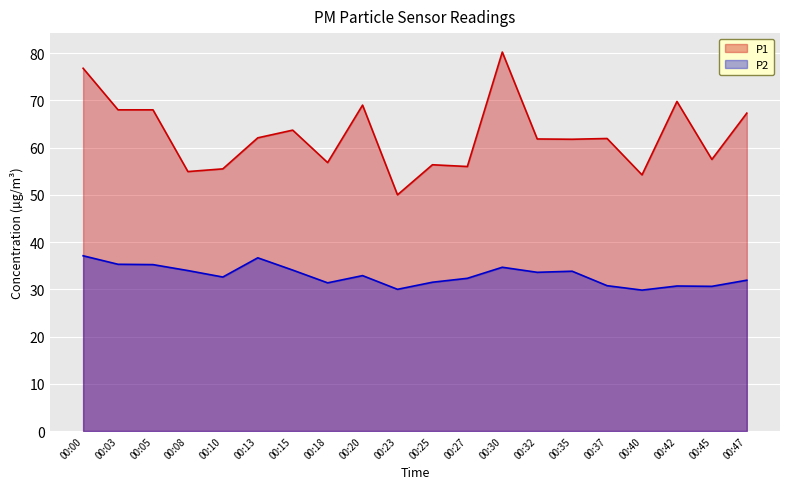

In P2, how many points are higher than both neighbors (excluding endpoints)?

5